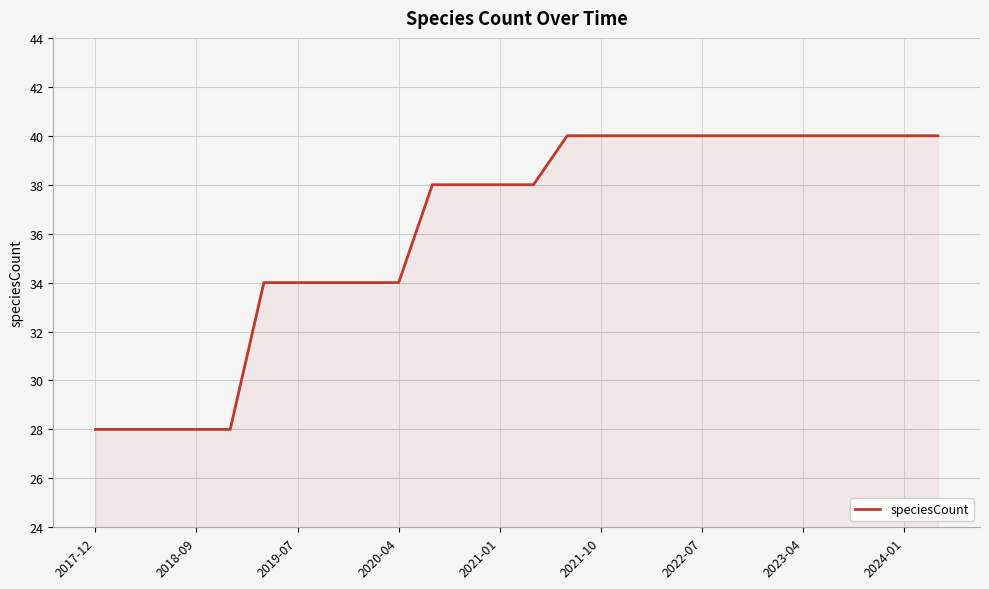

What is the maximum value shown in the chart?

40